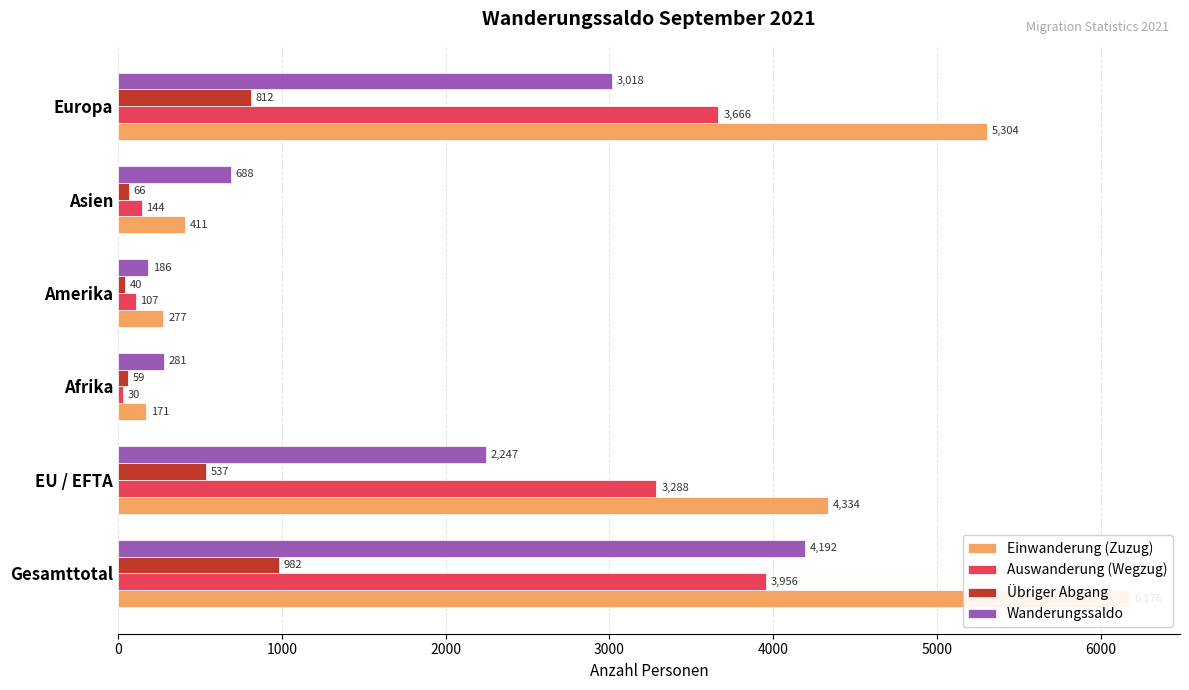

What is the difference between the highest and lowest values at Gesamttotal?

5194